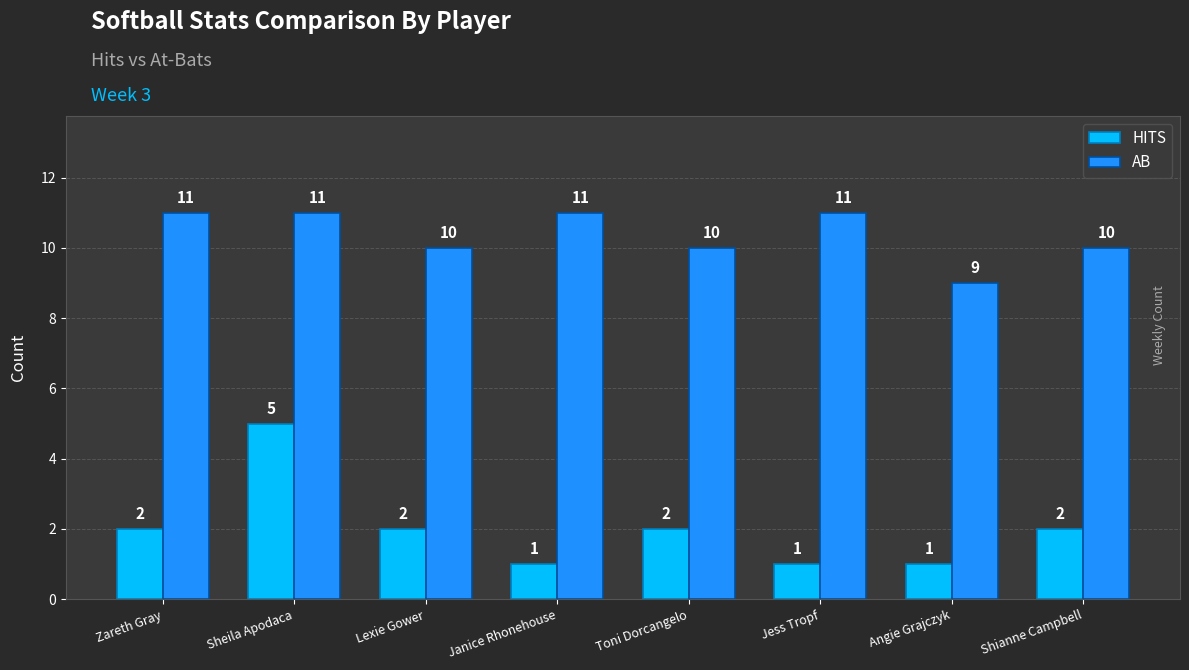

What is the spread (max minus min) of values at Jess Tropf?

10